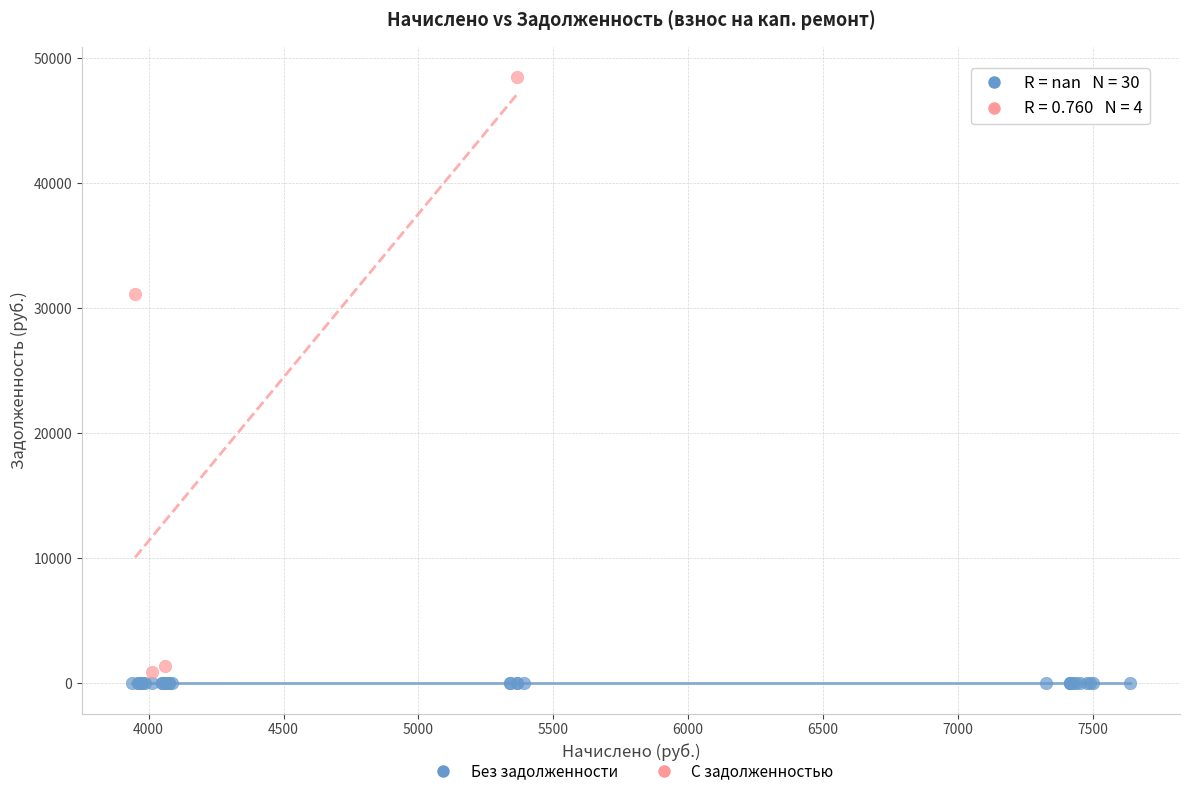

Which series reaches the maximum Y coordinate?

С задолженностью